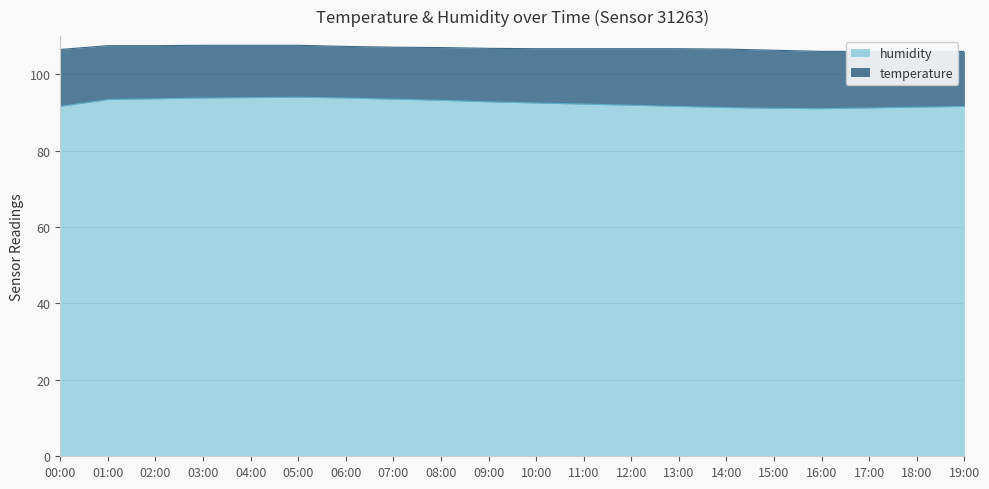

What is the ratio of the value at 03:00 to the value at 10:00?

1.0